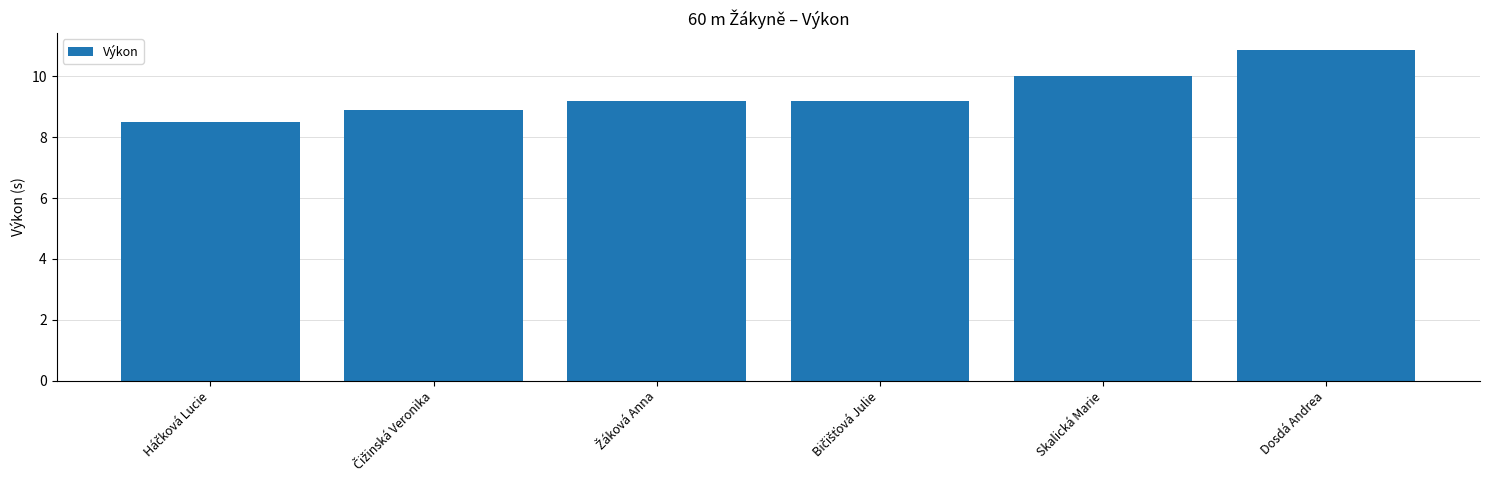

What is the value of the 6th bar from the left?

10.9